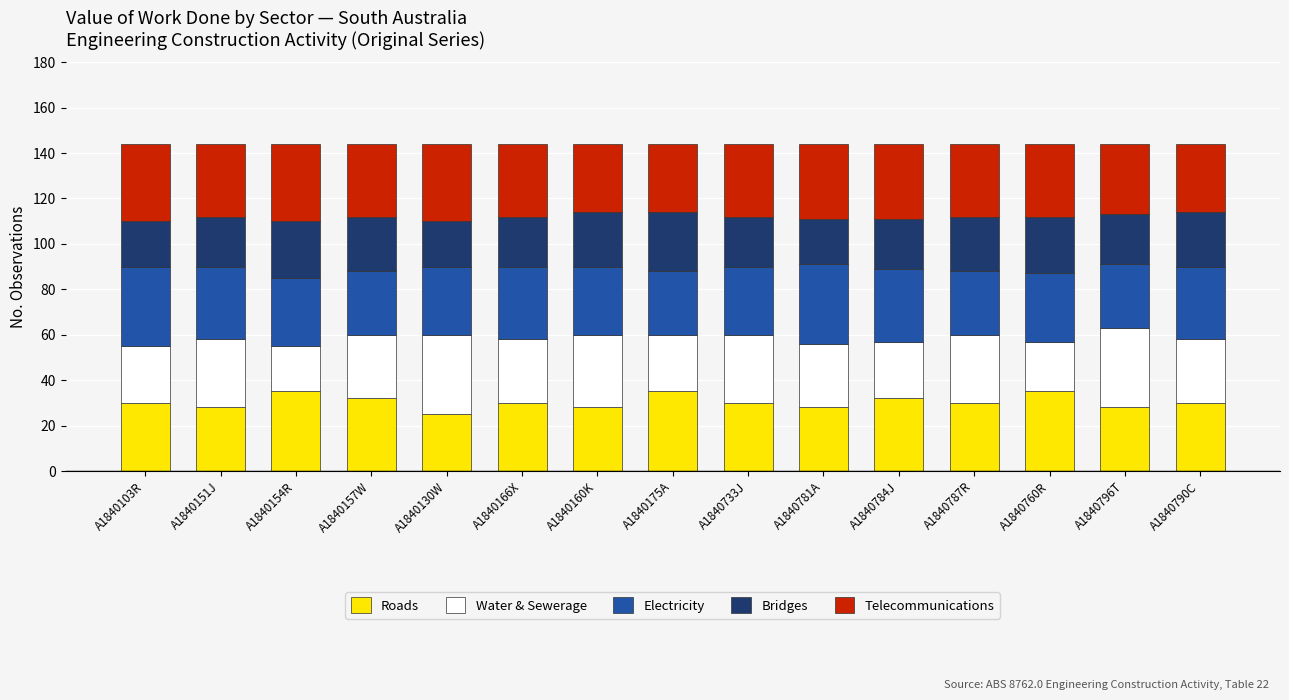

What is the total value across all series at A1840733J?

144